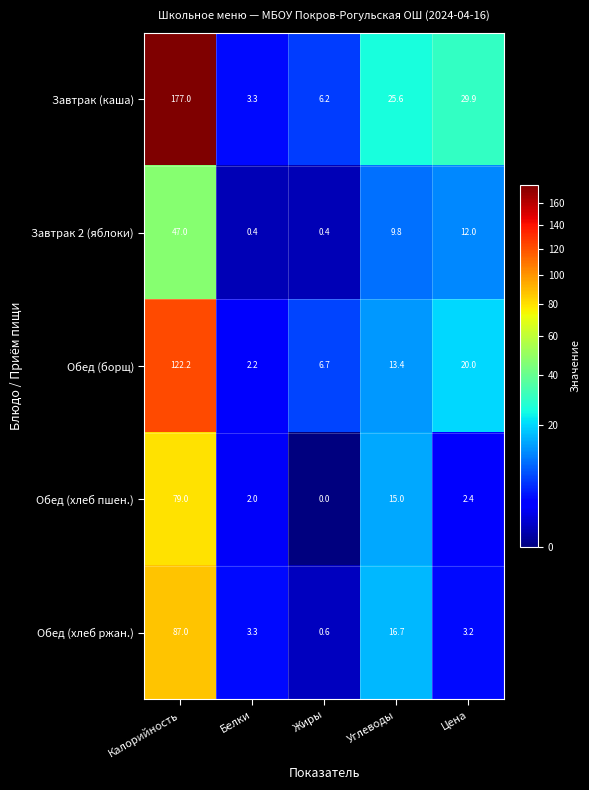

What is the spread (max minus min) of values at Углеводы?

15.8